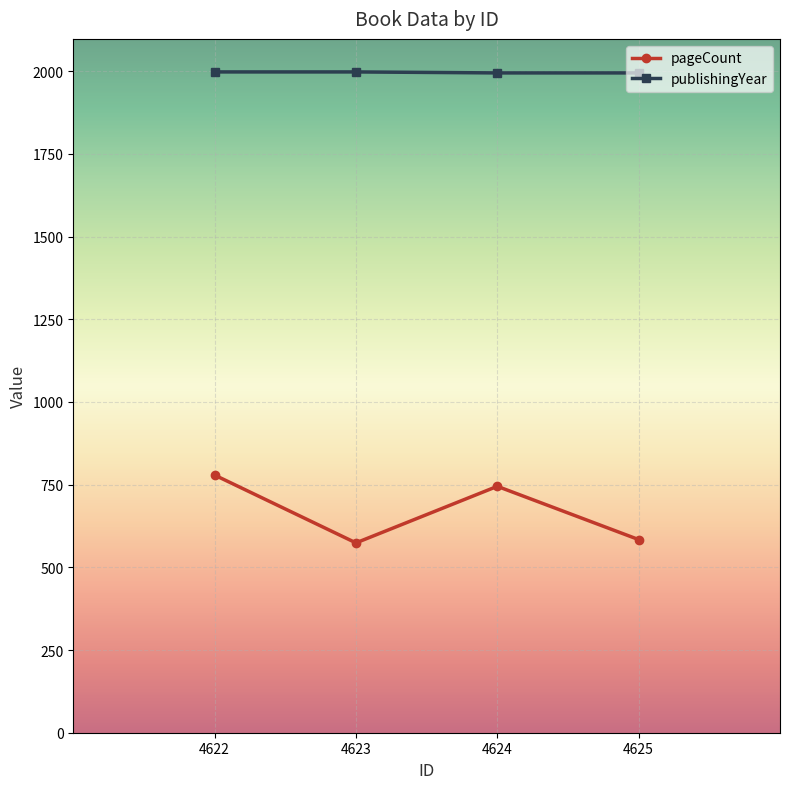

True or false: pageCount and publishingYear cross at least once.

False